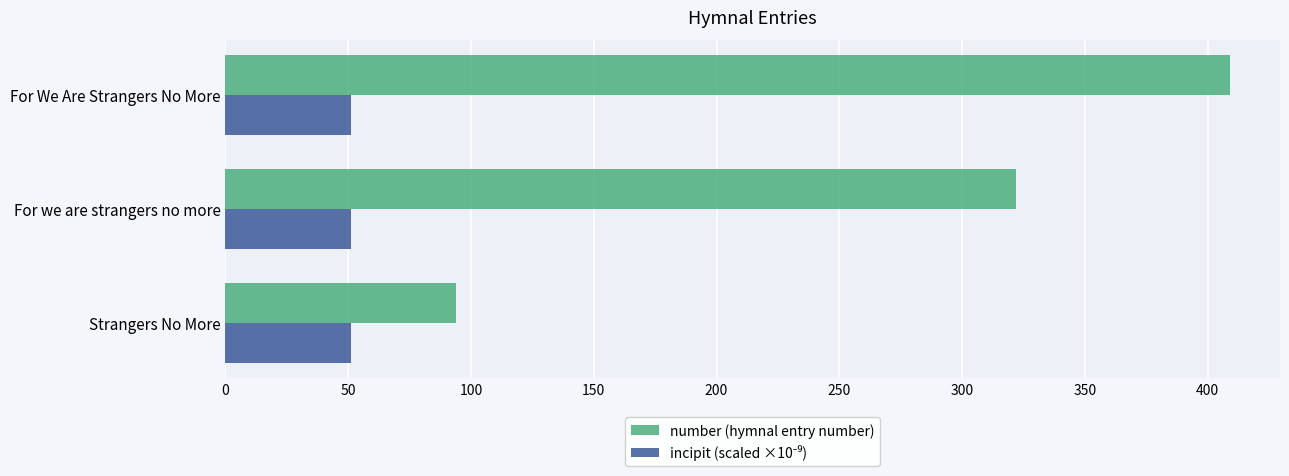

What is the total value across all series at For we are strangers no more?

373.2